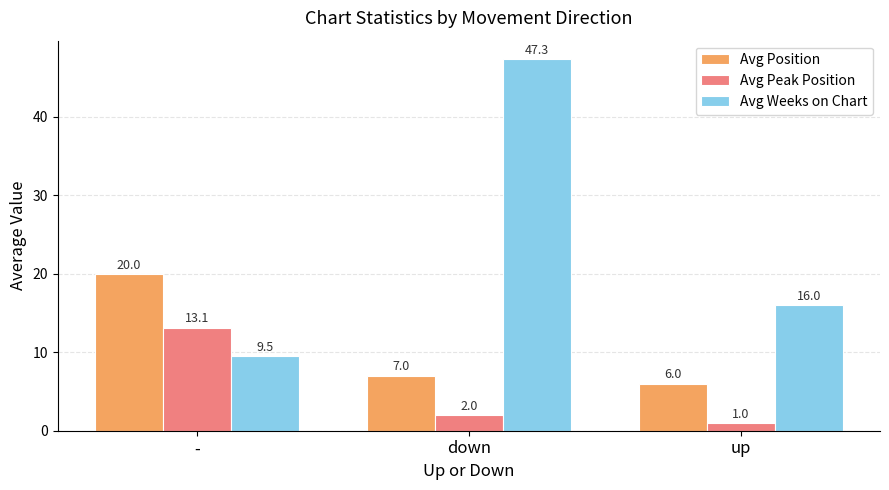

How many categories are shown in the chart?

3